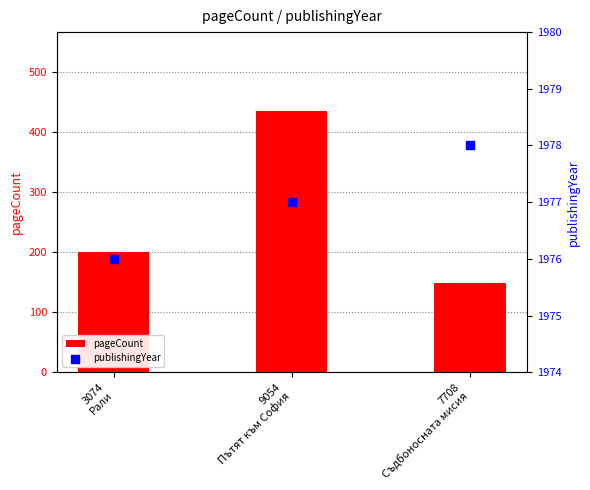

Is the value of pageCount at 9054
Пътят към София greater than the value of publishingYear at 3074
Рали?

No